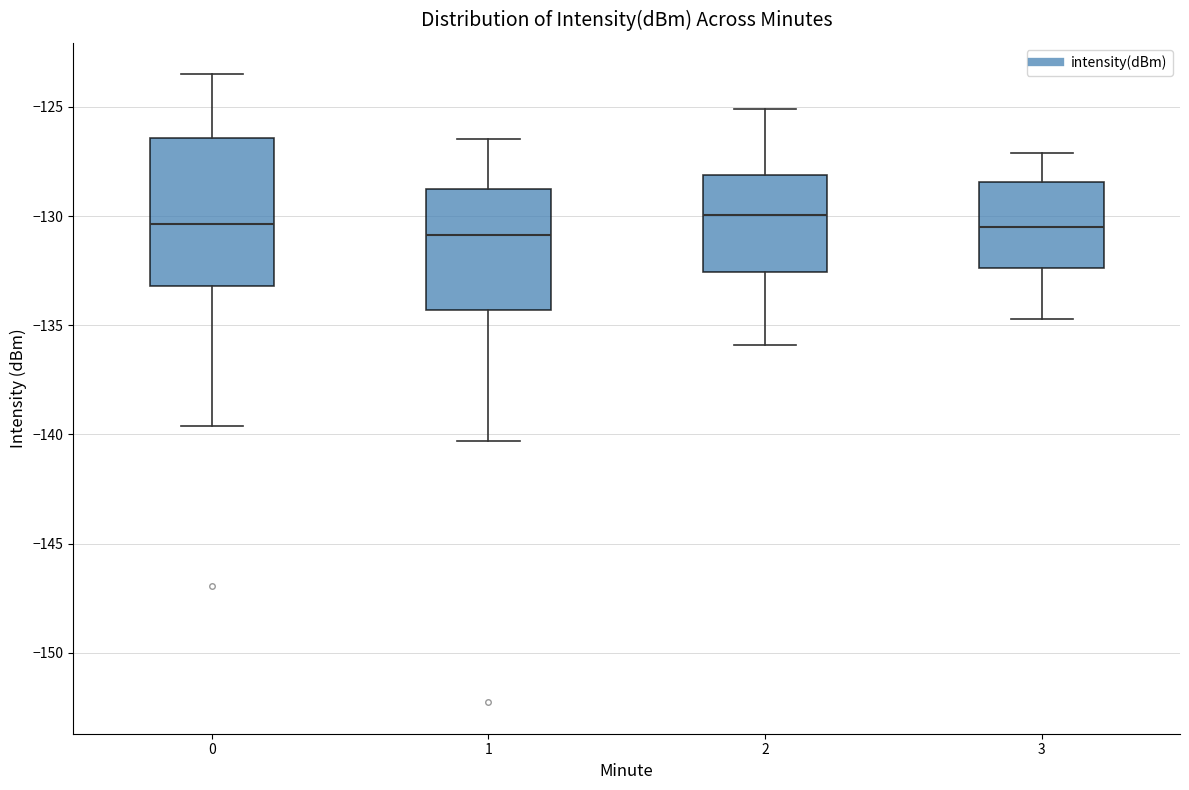

Reading left to right, transcribe this box plot: for each box, give where its median line is, the range the box spans, and where its two whiskers end, as read against the y-axis. The values are not printed on the chart, so give them approximately, as read against the axis.

0: median -130.5, box -133.0 to -126.5, whiskers -139.5 to -123.5
1: median -131.0, box -134.5 to -129.0, whiskers -140.5 to -126.5
2: median -130.0, box -132.5 to -128.0, whiskers -136.0 to -125.0
3: median -130.5, box -132.5 to -128.5, whiskers -134.5 to -127.0